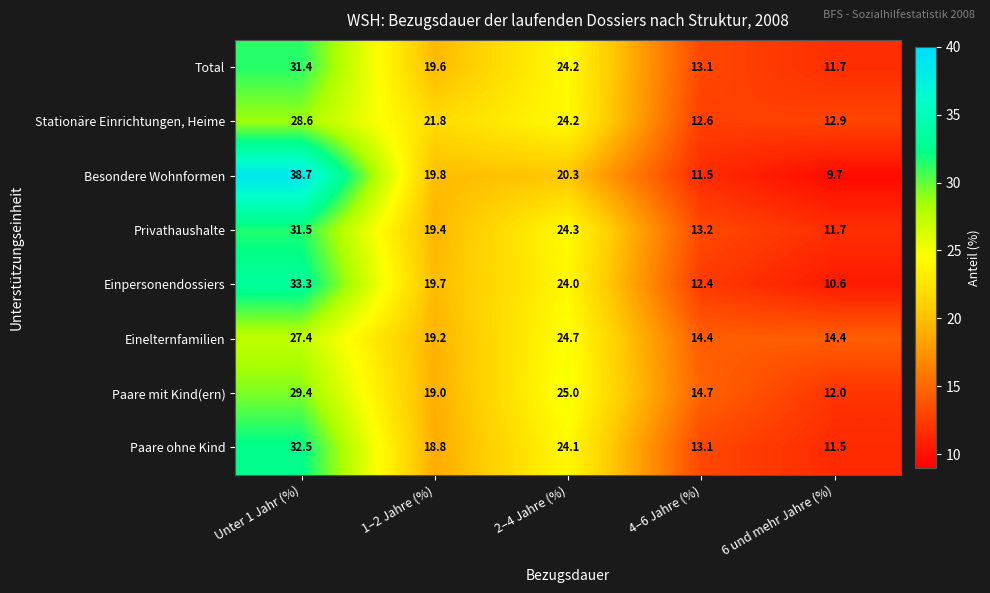

How many data points in Einelternfamilien are above 19?

3